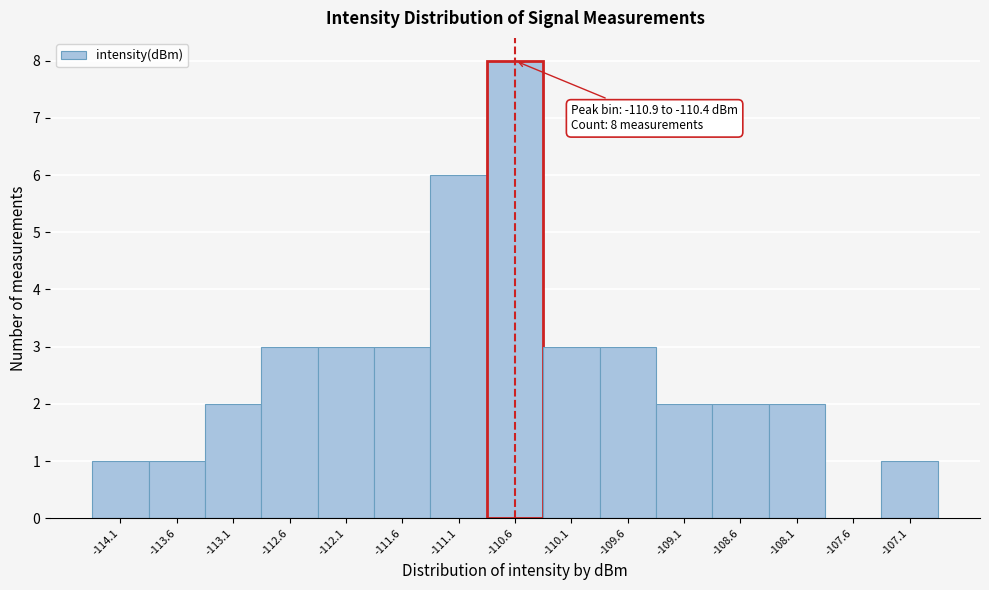

Over which range of the x-axis is the bar tallest?

-110.9 to -110.4